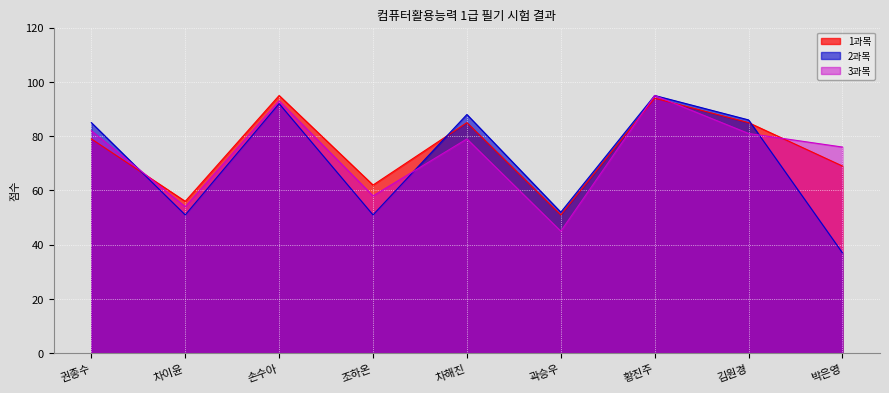

The value of 3과목 at 김원경 is 81. True or false?

True